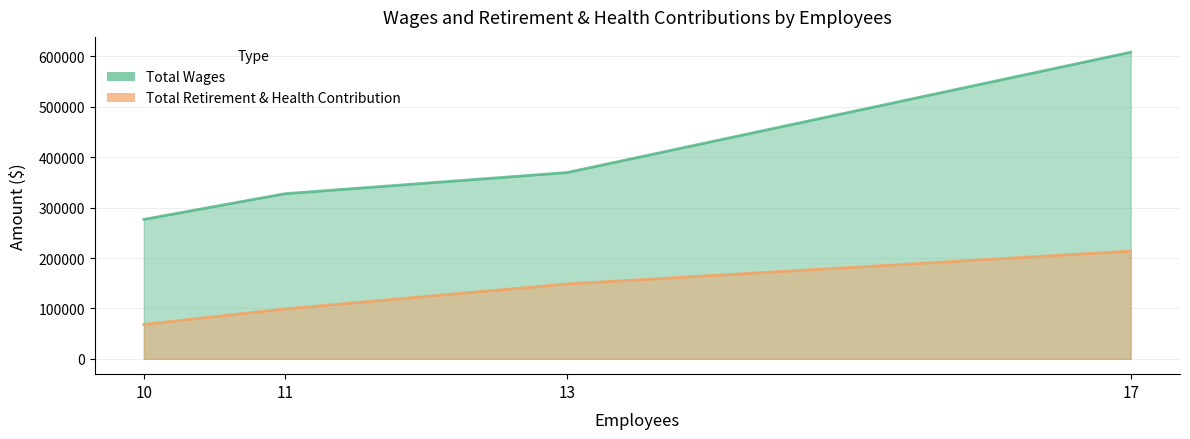

What is the total value across all series at 13?

518110